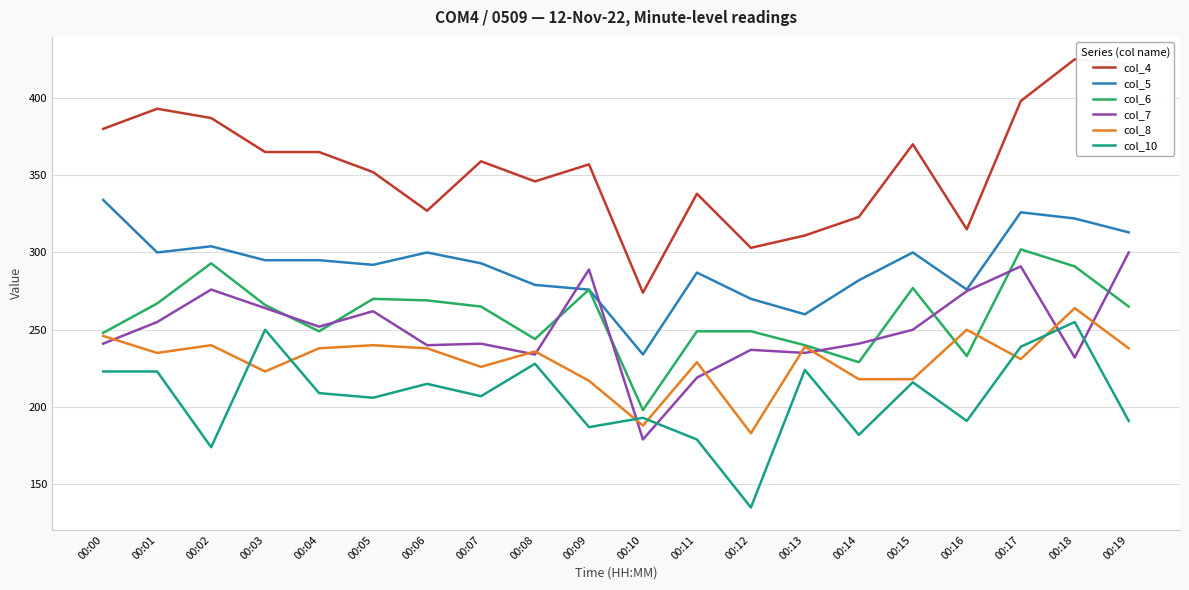

True or false: col_5 has more than 0 points higher than both neighbors.

True